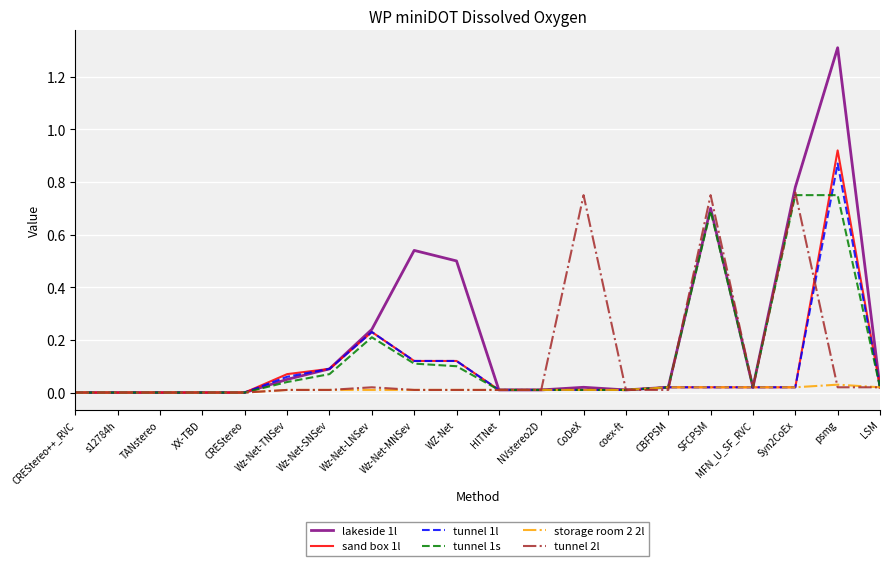

Which series has the largest range (max minus min)?

lakeside 1l